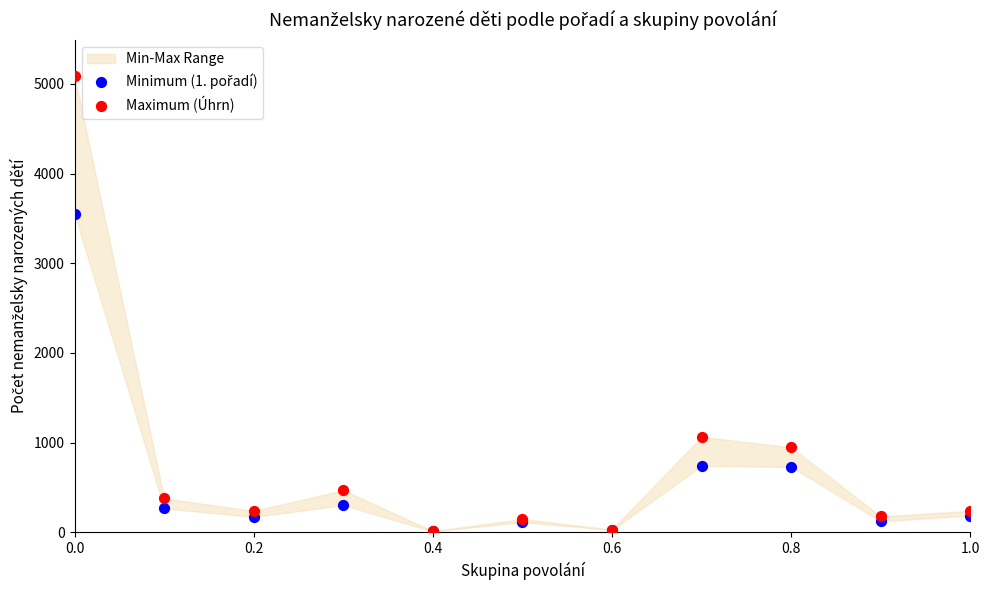

In the Maximum (Úhrn) series, what Y value is closest to 2549?

1065